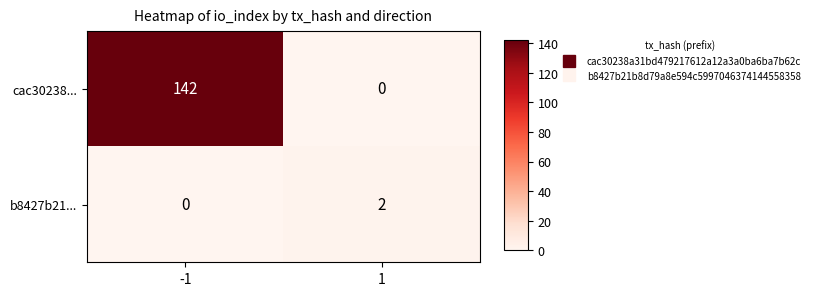

The b8427b21... series shows 2 at 1. True or false?

True